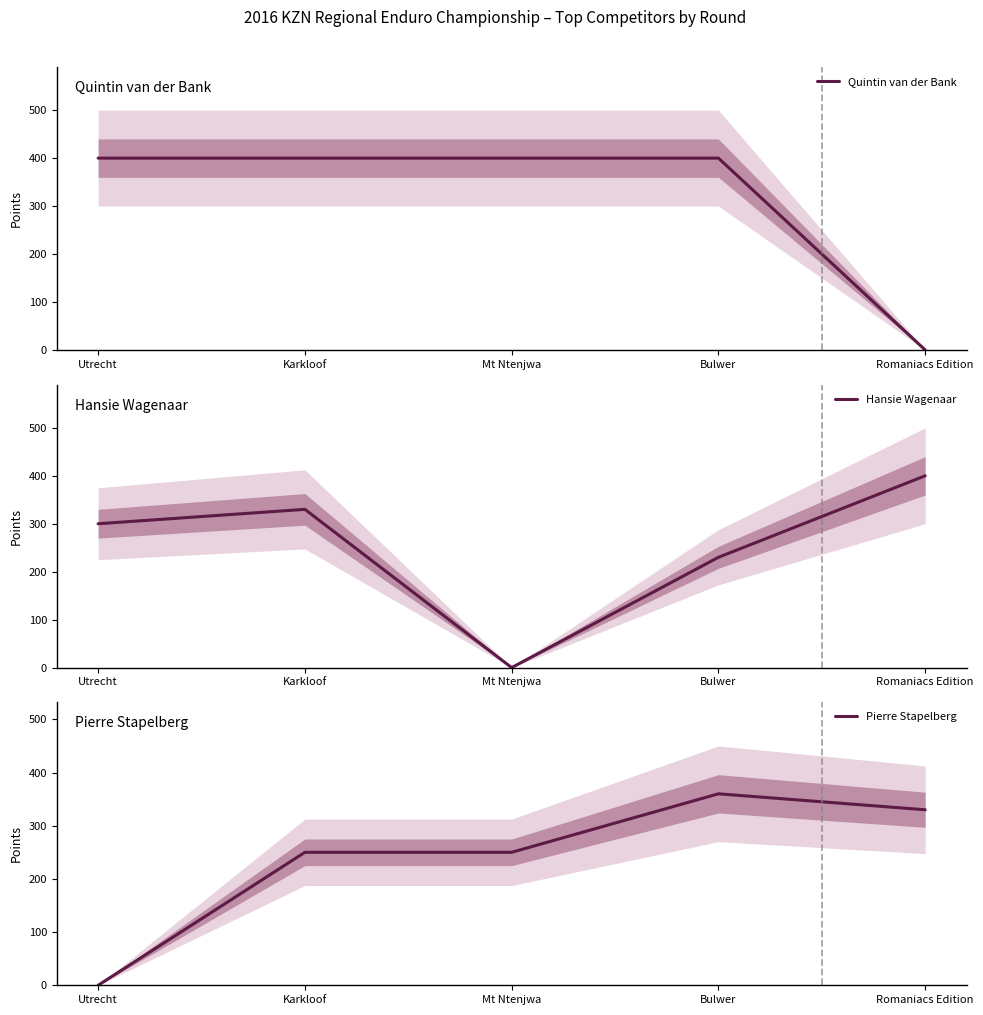

Rank the categories by Pierre Stapelberg value from lowest to highest.

Utrecht, Karkloof, Mt Ntenjwa, Romaniacs Edition, Bulwer